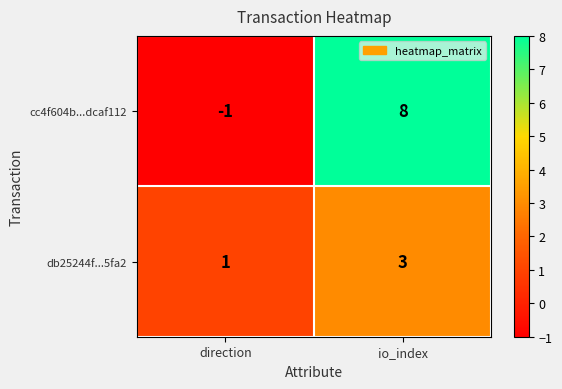

Reading right to left, what are all the values shown in this chart?

cc4f604b...dcaf112: io_index=8	direction=-1
db25244f...5fa2: io_index=3	direction=1